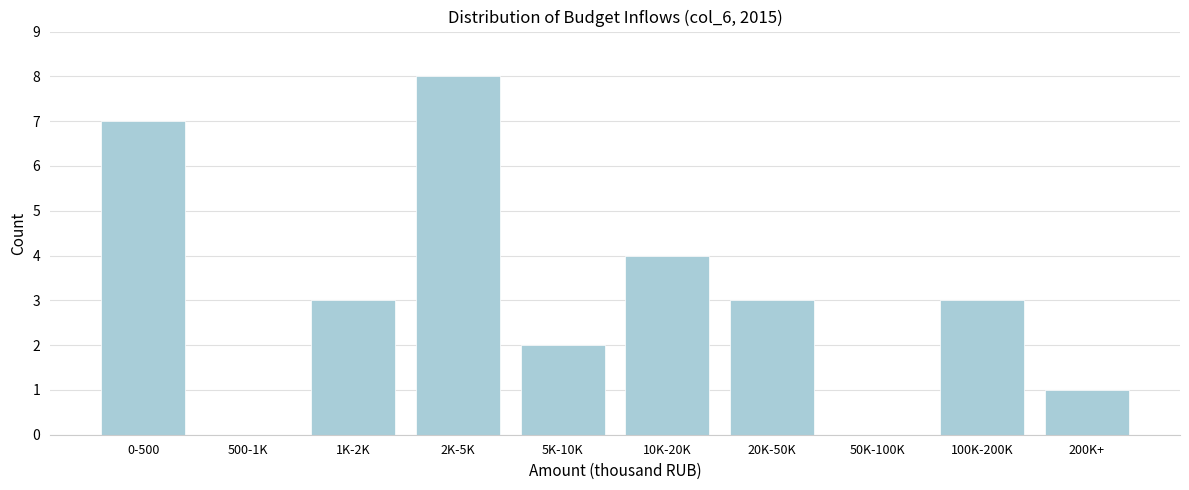

Reading right to left, list all the values displayed in this chart.

200K+=1	100K-200K=3	50K-100K=0	20K-50K=3	10K-20K=4	5K-10K=2	2K-5K=8	1K-2K=3	500-1K=0	0-500=7